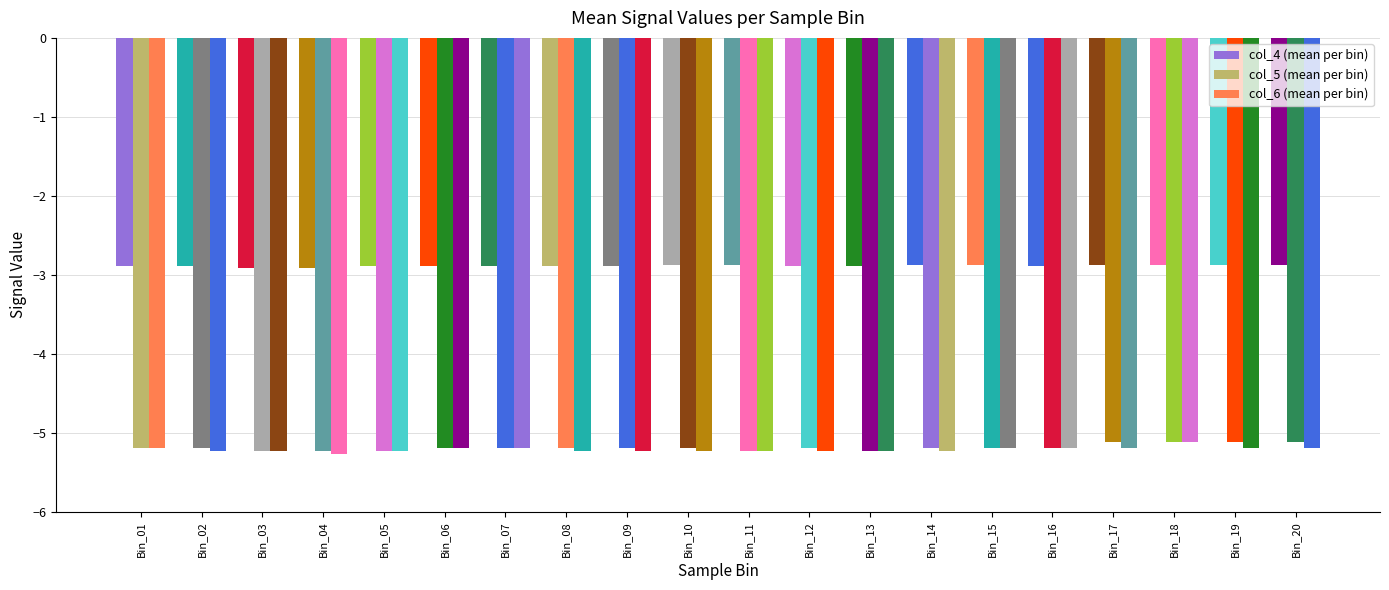

Does the chart contain stacked bars?

No